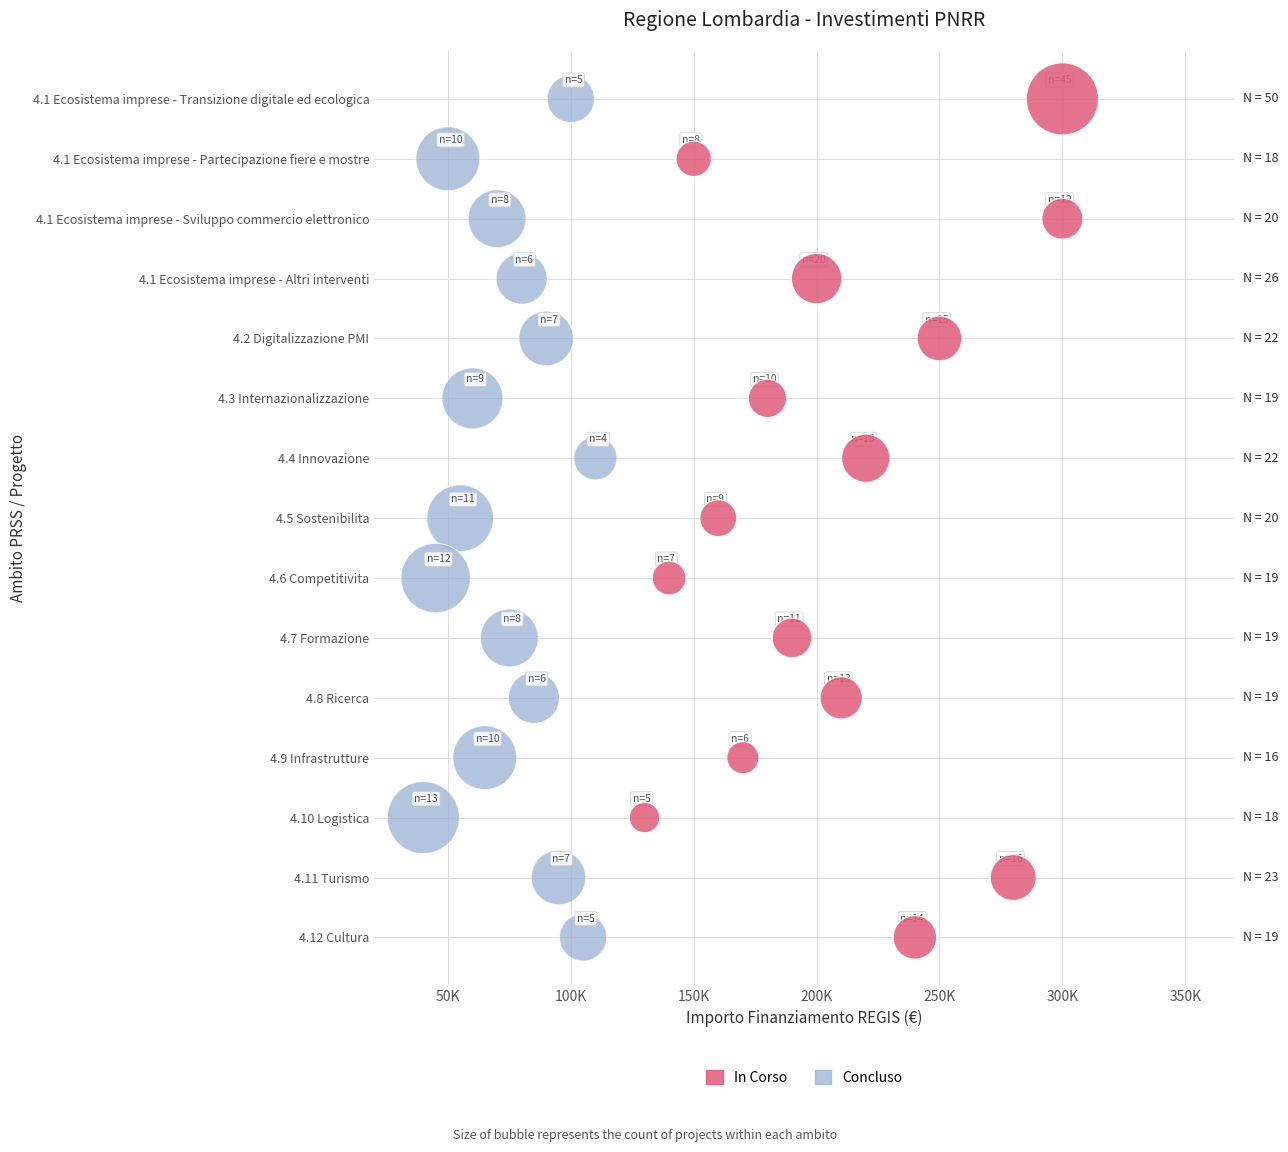

What are all the series names shown in the legend?

In Corso, Concluso